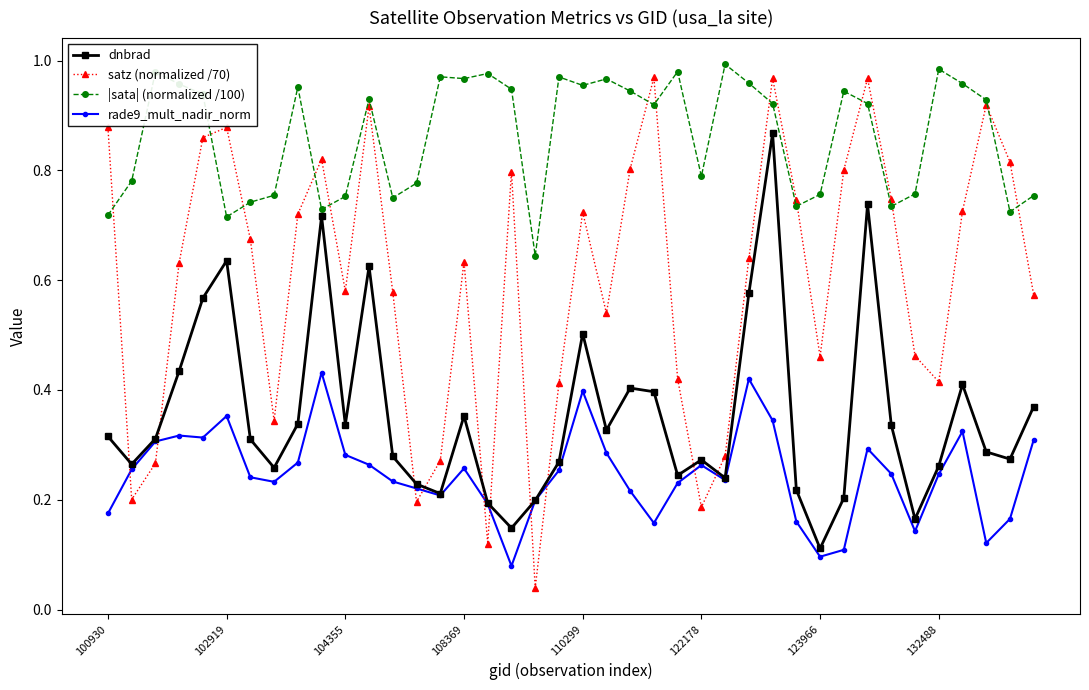

How many data points does each series have?

40